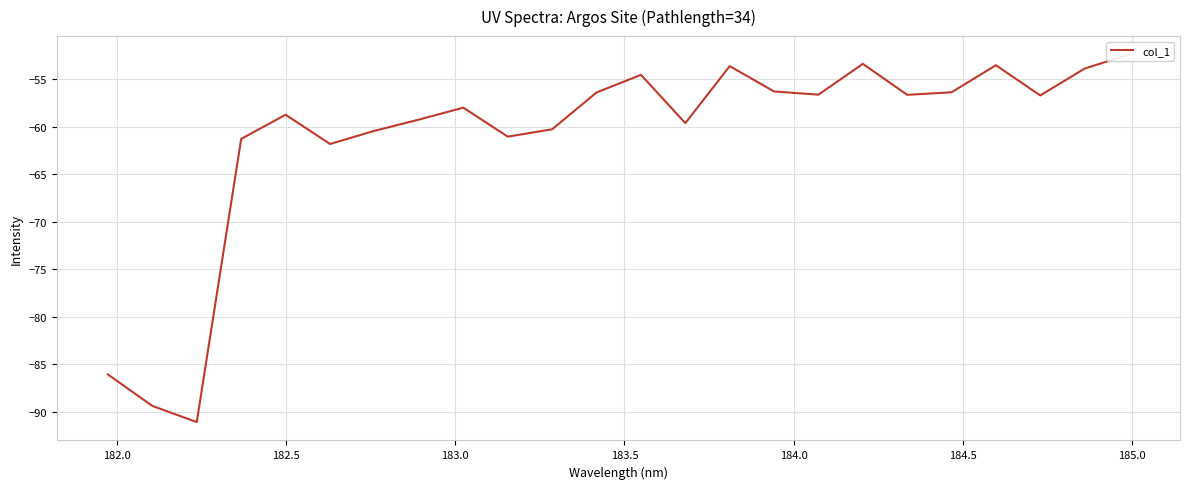

Reading left to right, extract all data points from this chart.

-86.1	-89.4	-91.1	-61.3	-58.7	-61.8	-60.4	-59.3	-58.0	-61.1	-60.3	-56.4	-54.6	-59.6	-53.6	-56.3	-56.6	-53.4	-56.7	-56.4	-53.5	-56.7	-53.9	-52.4